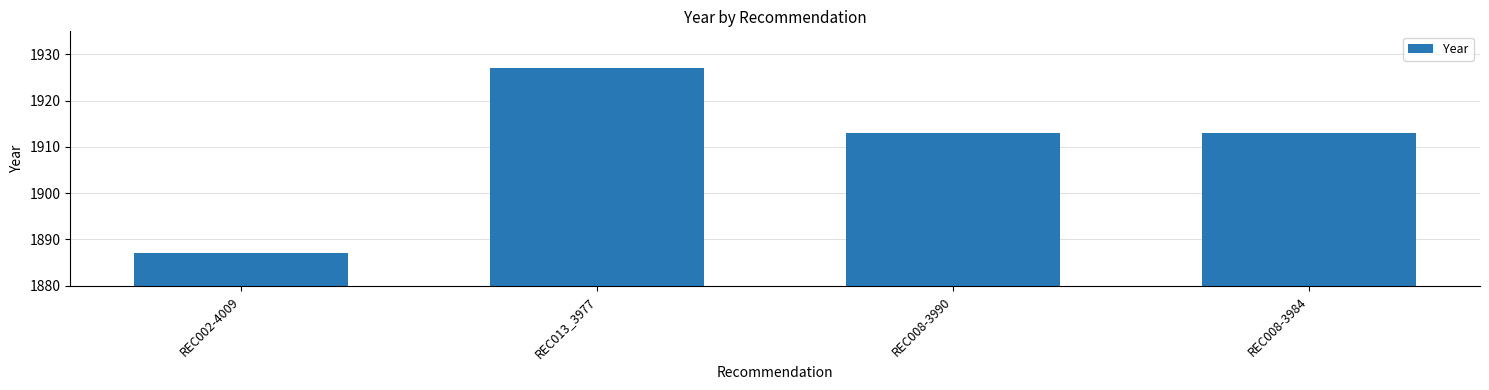

What is the sum of all values?

7640